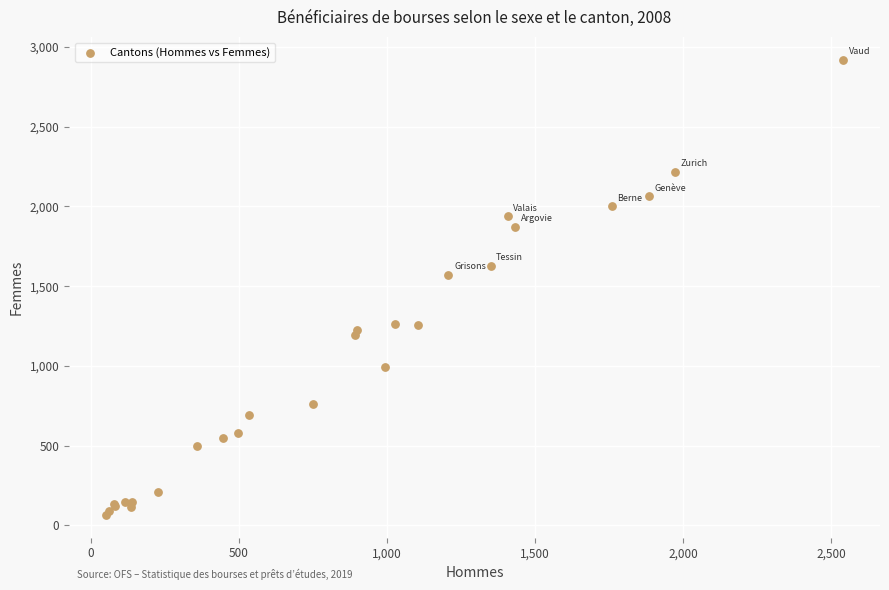

What Y value in the scatter plot is closest to 1492?

1573